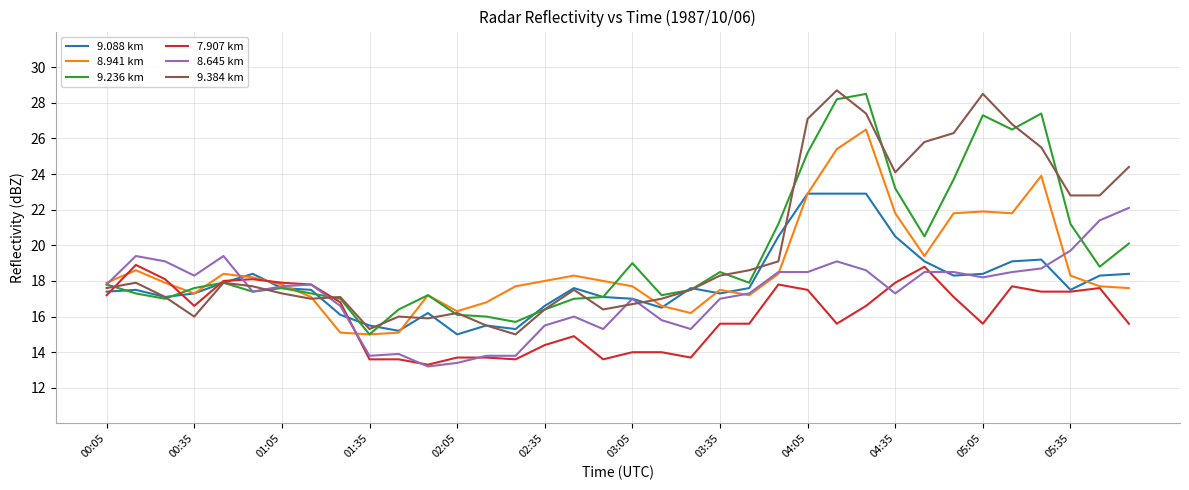

What is the lowest value of the 9.384 km series?

15.0